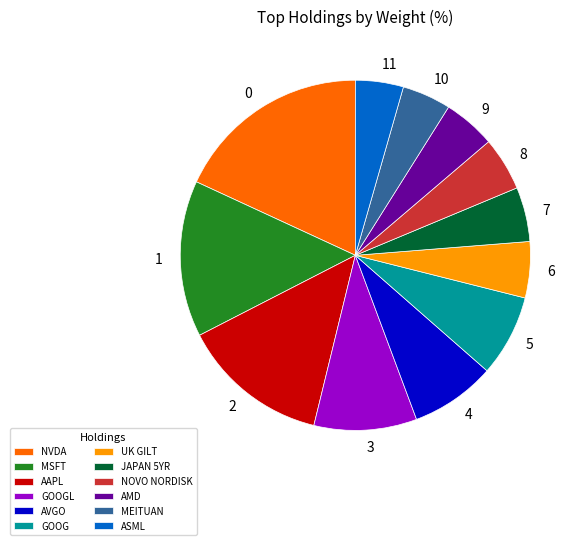

Is it true that UK GILT is 5% of the pie?

True